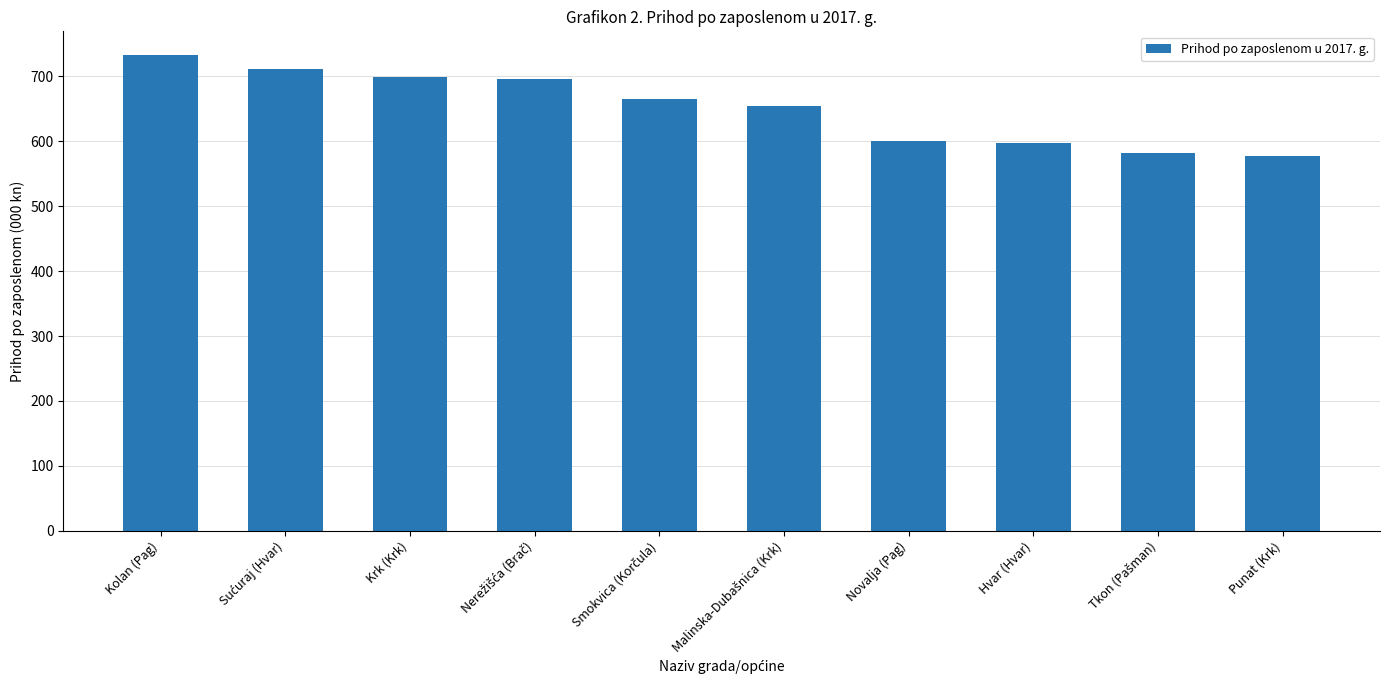

What is the difference between the values at Krk (Krk) and Kolan (Pag)?

33.7